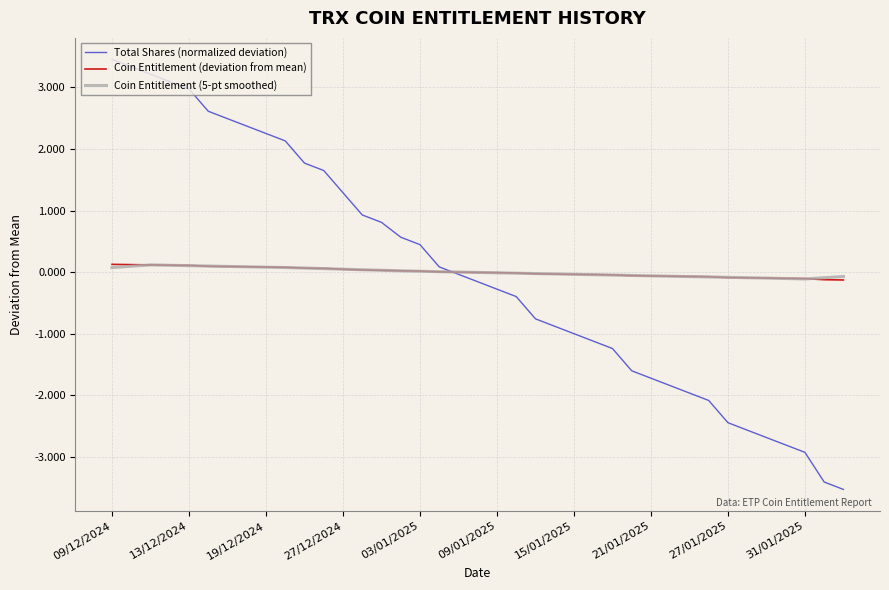

True or false: Coin Entitlement (deviation from mean) and Total Shares (normalized deviation) intersect in this chart.

True